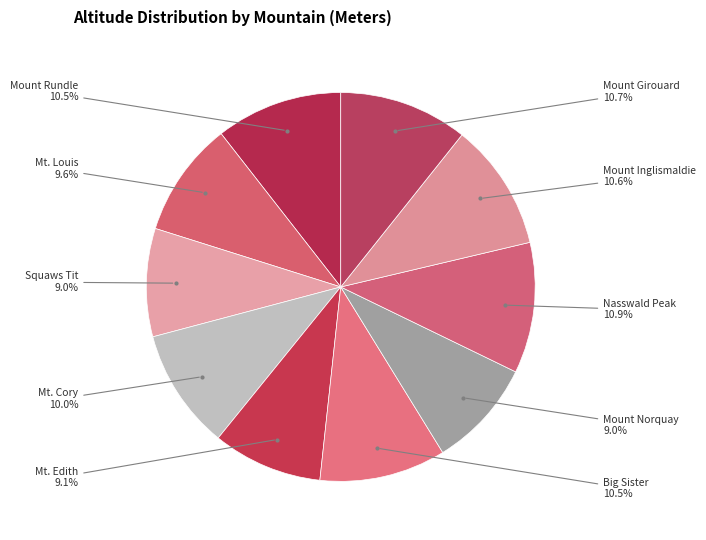

What is the ratio of the value at Squaws Tit to the value at Mount Inglismaldie?

0.8